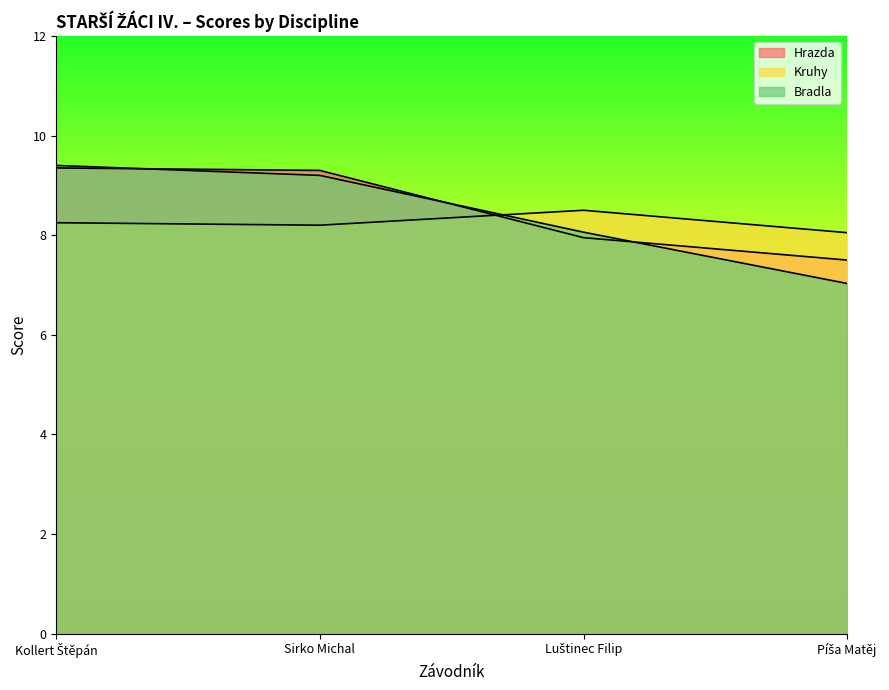

Which series changed the most between Kollert Štěpán and Luštinec Filip?

Hrazda